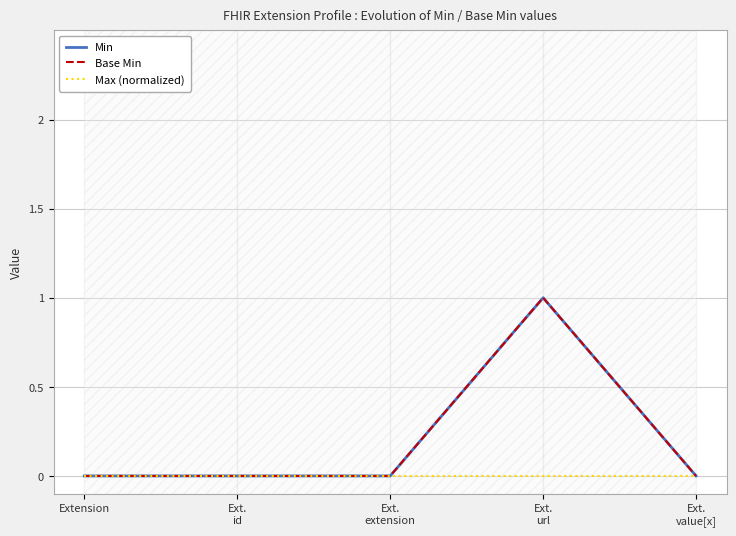

What is the label of the 1st point from the right?

Ext.
value[x]